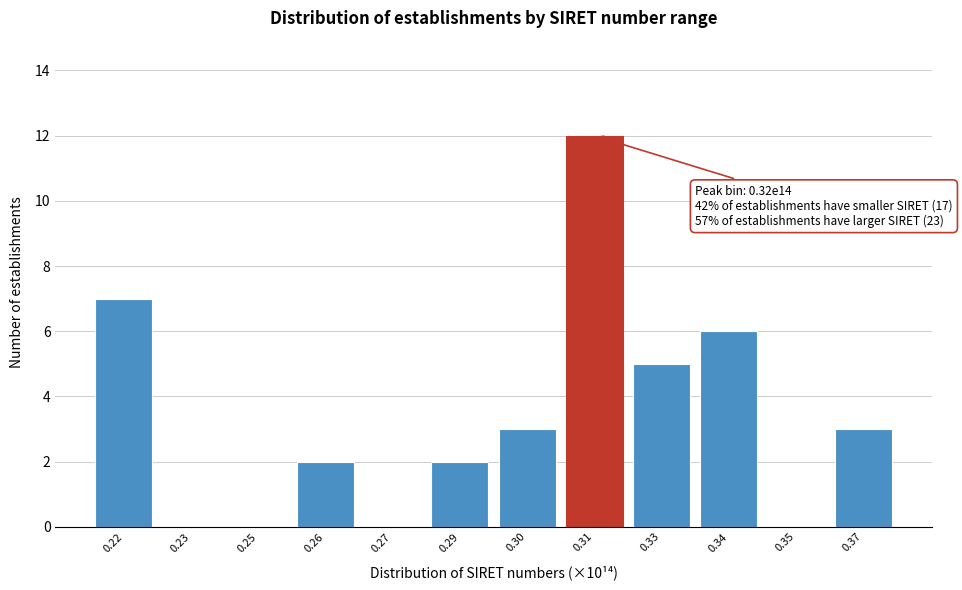

Reading right to left, transcribe all the data shown in this chart.

0.37=3	0.35=0	0.34=6	0.33=5	0.31=12	0.30=3	0.29=2	0.27=0	0.26=2	0.25=0	0.23=0	0.22=7